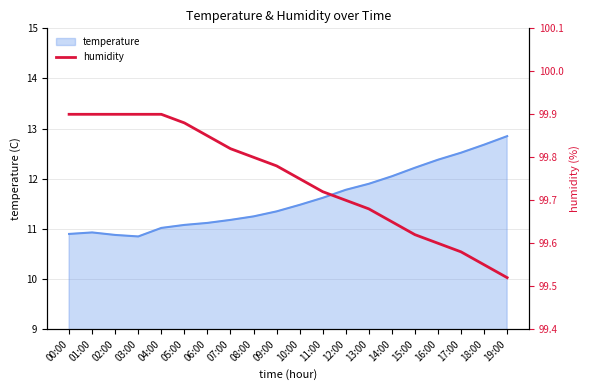

What is the minimum value shown in the chart?

99.5